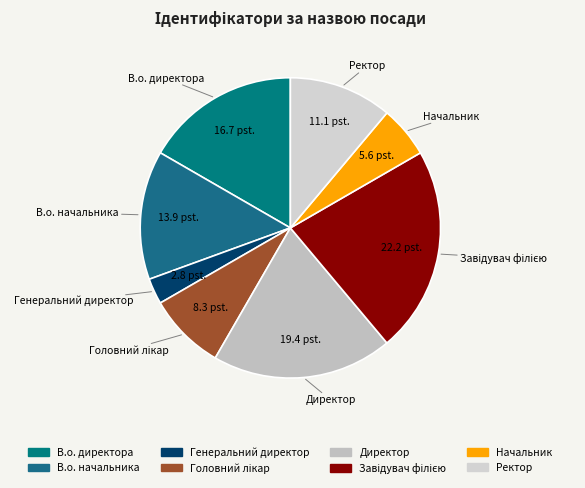

Is there any slice that represents more than half of the pie?

No